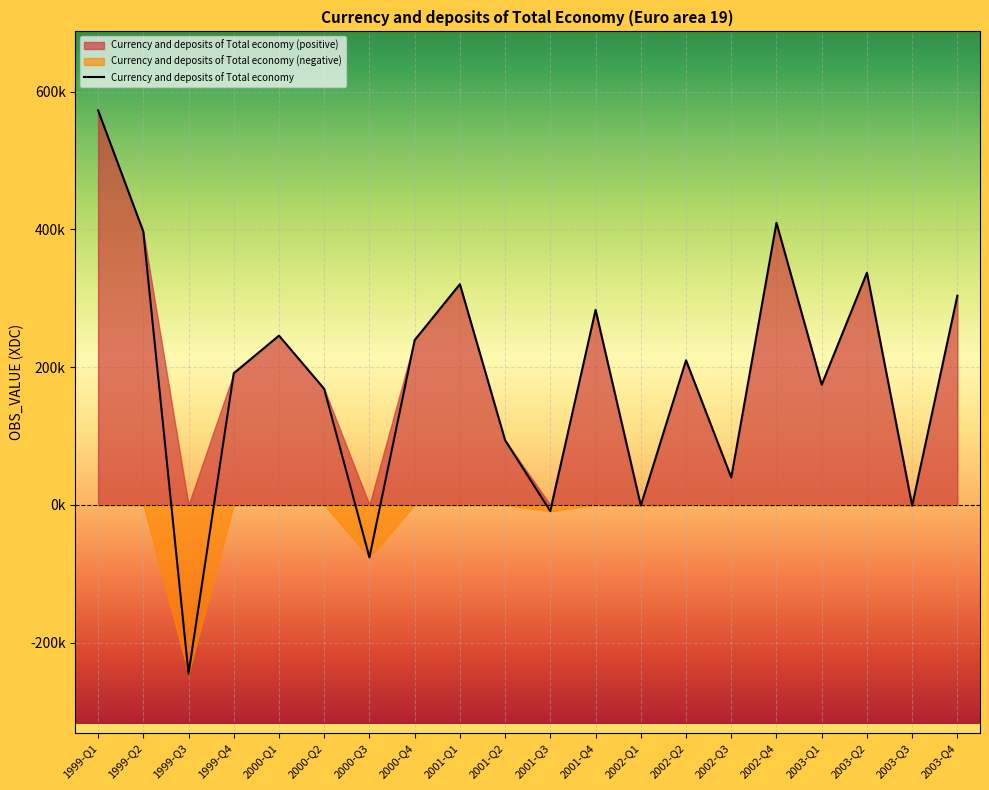

How many lines are shown in the chart?

1